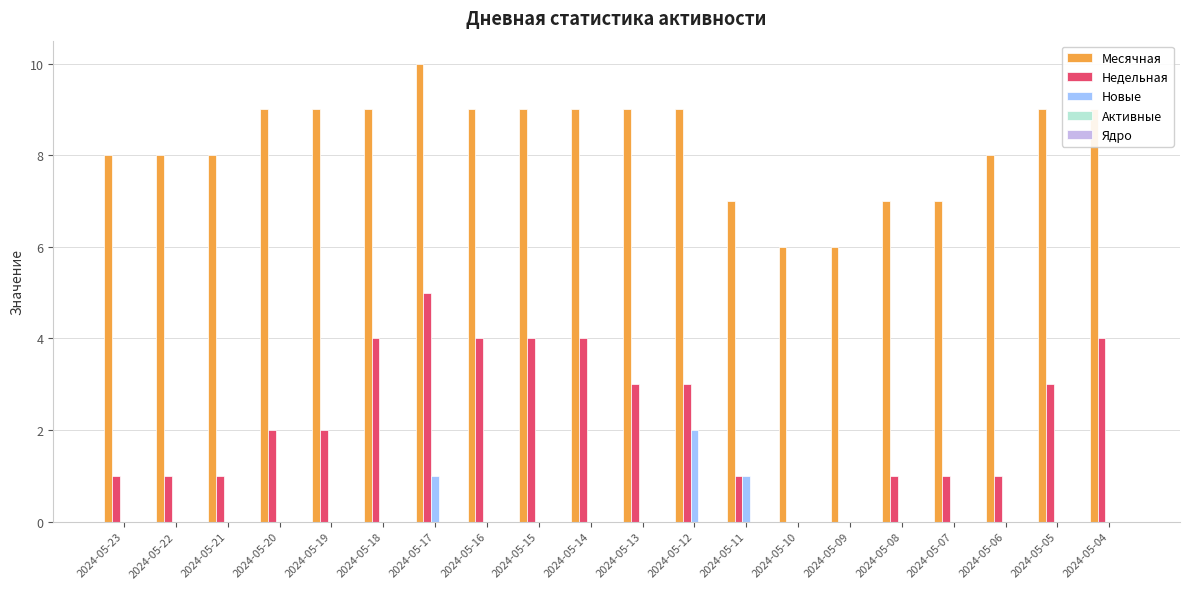

What is the maximum value for Недельная?

5